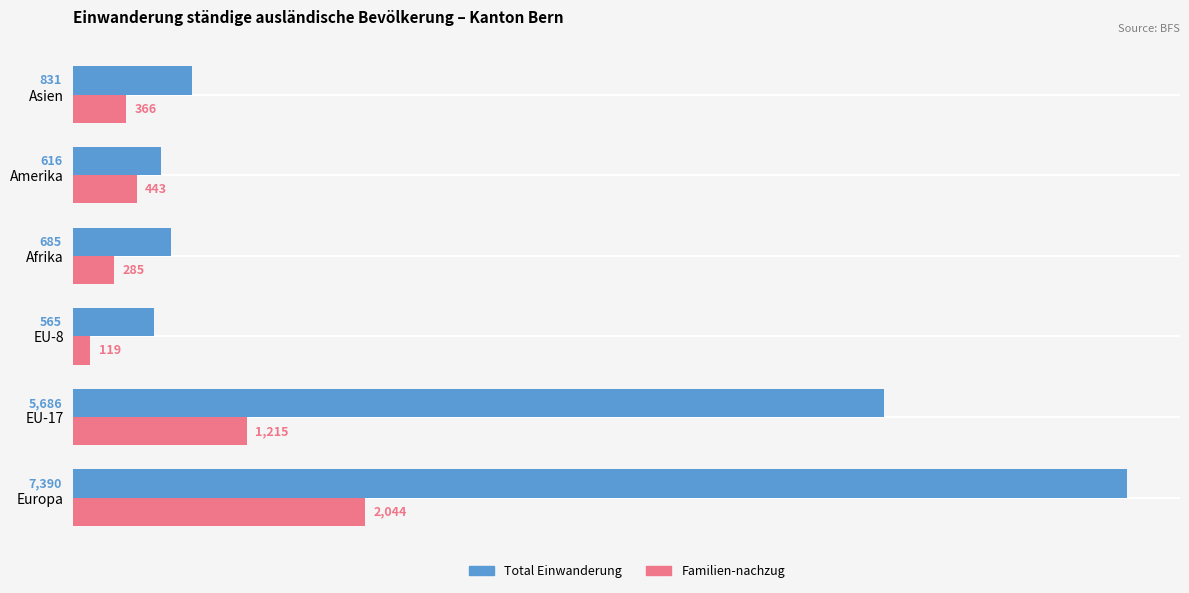

Rank the series by their average value, from lowest to highest.

Familien-nachzug, Total Einwanderung